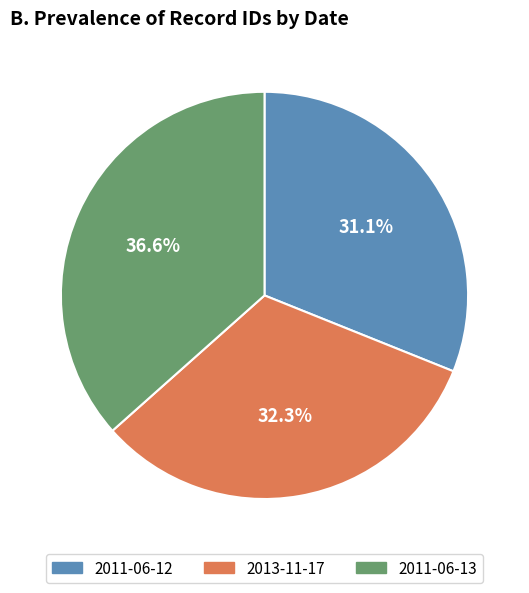

What percentage is the 2013-11-17 slice, to the nearest percent?

32%